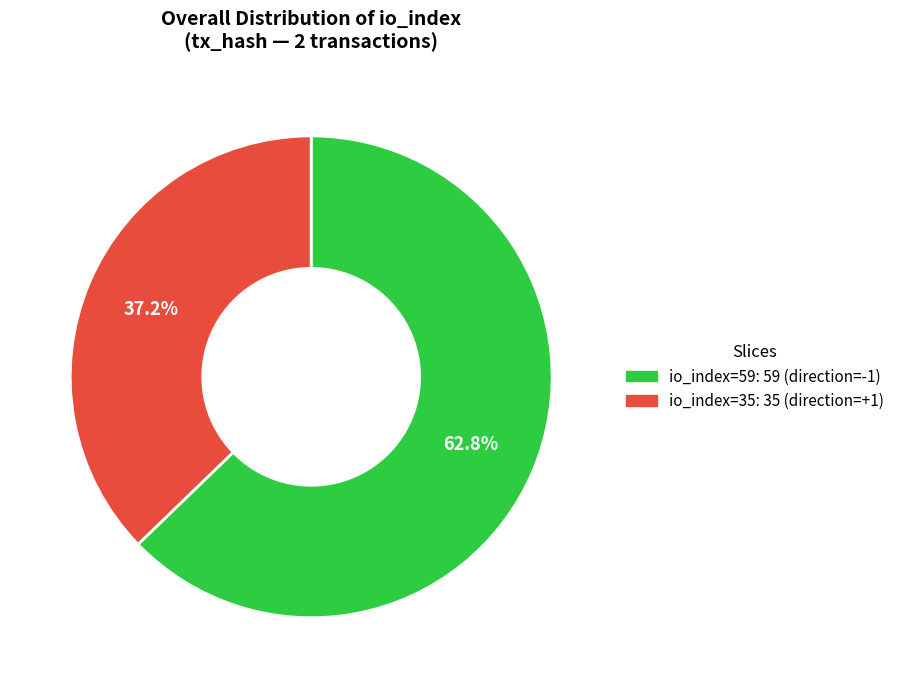

Does any single category account for the majority?

Yes